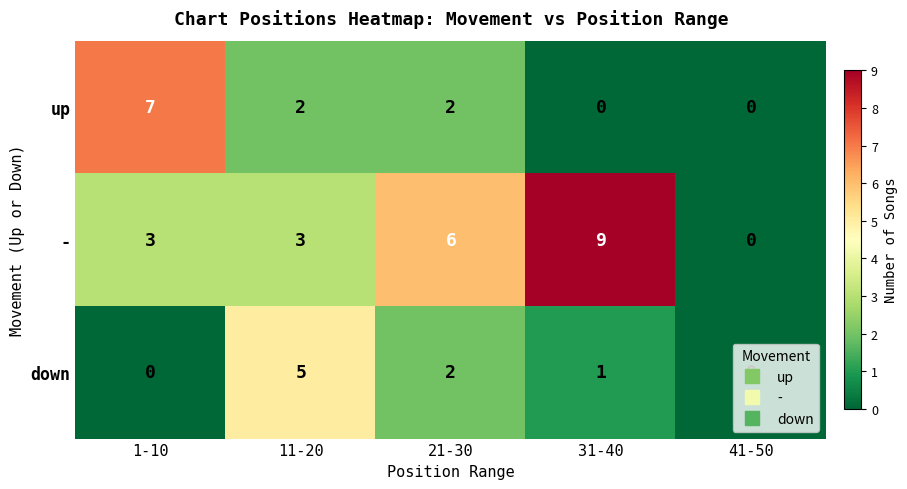

How many data points does each series have?

5